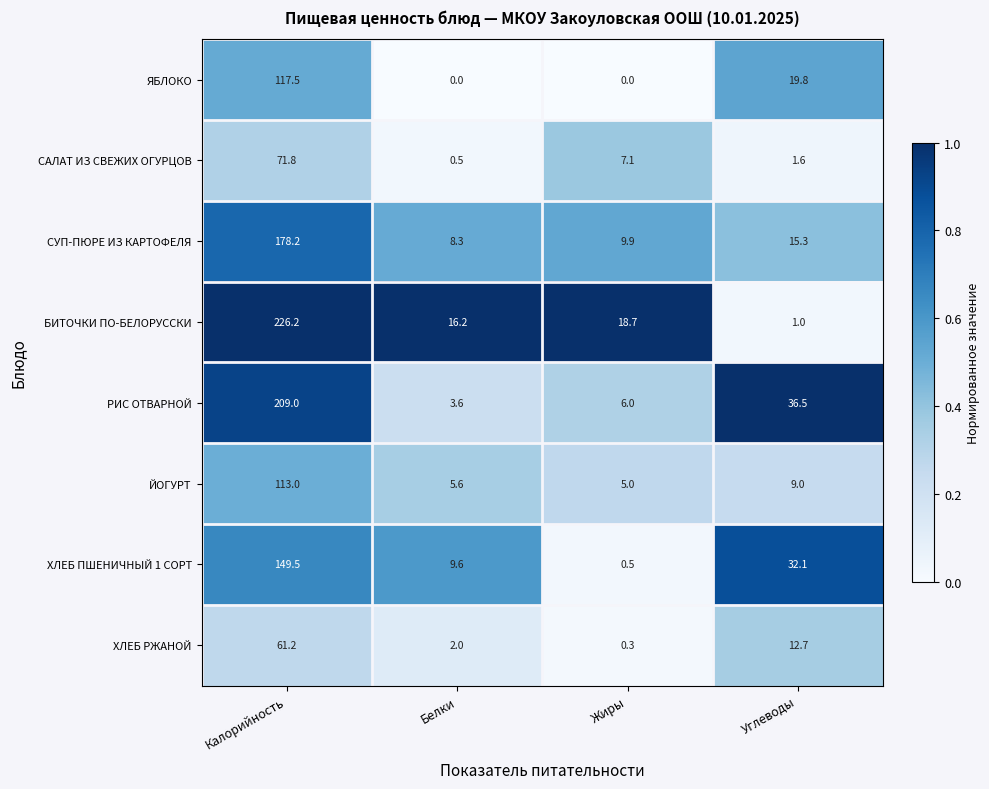

Which category has the lowest value in the ХЛЕБ ПШЕНИЧНЫЙ 1 СОРТ series?

Жиры